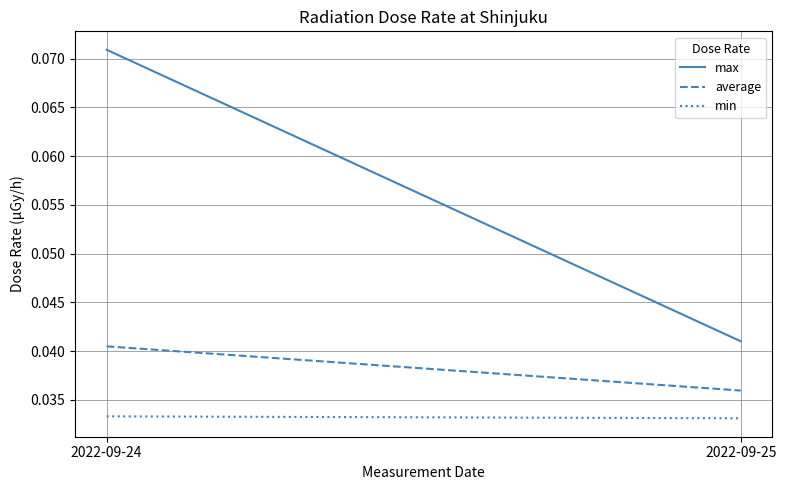

Is this an area chart (filled region under the line)?

No